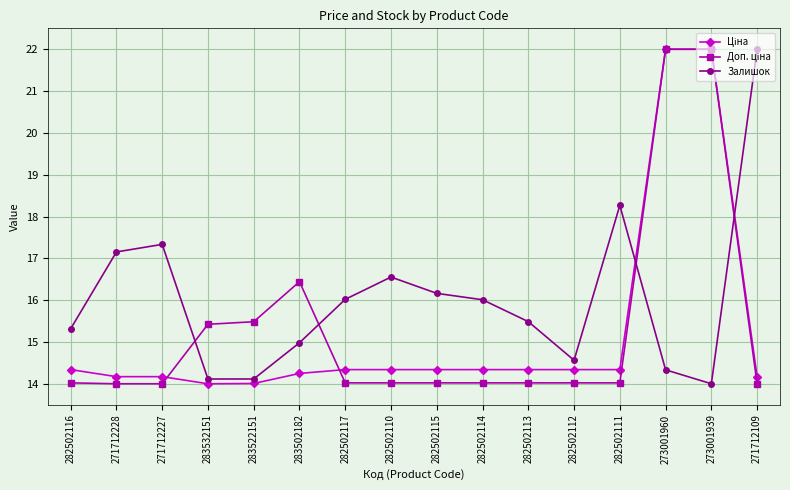

At which label is Залишок closest to 18?

282502111